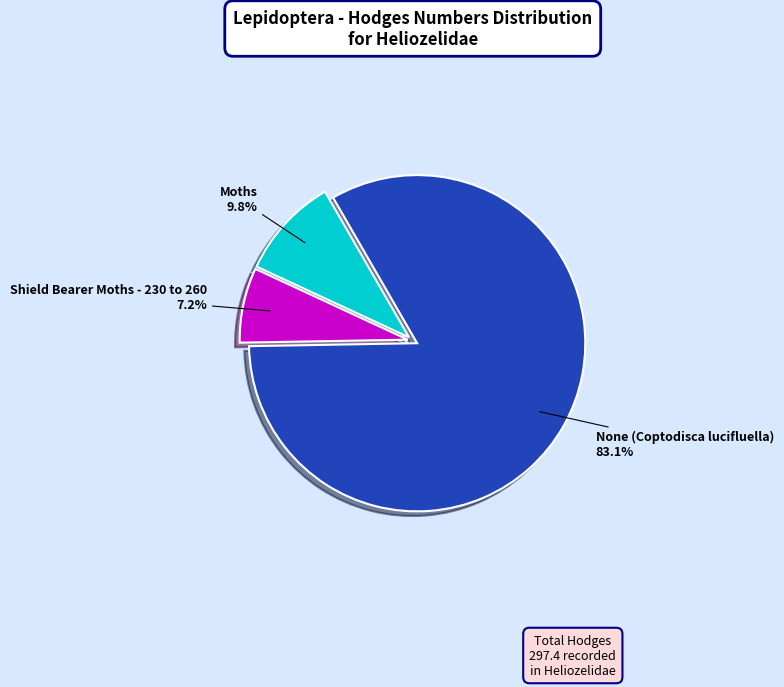

Between Shield Bearer Moths - 230 to 260 and None (Coptodisca lucifluella), which is larger?

None (Coptodisca lucifluella)